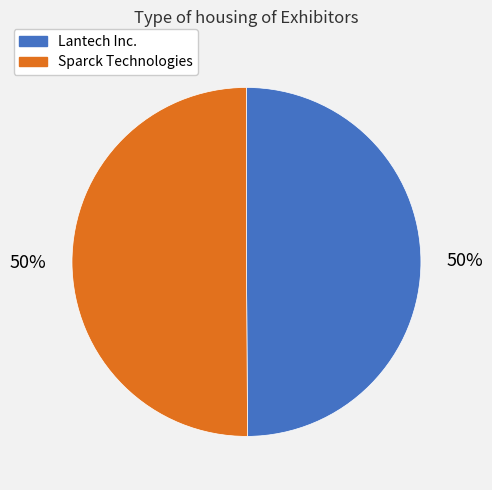

The Lantech Inc. slice represents 36% of the pie. True or false?

False